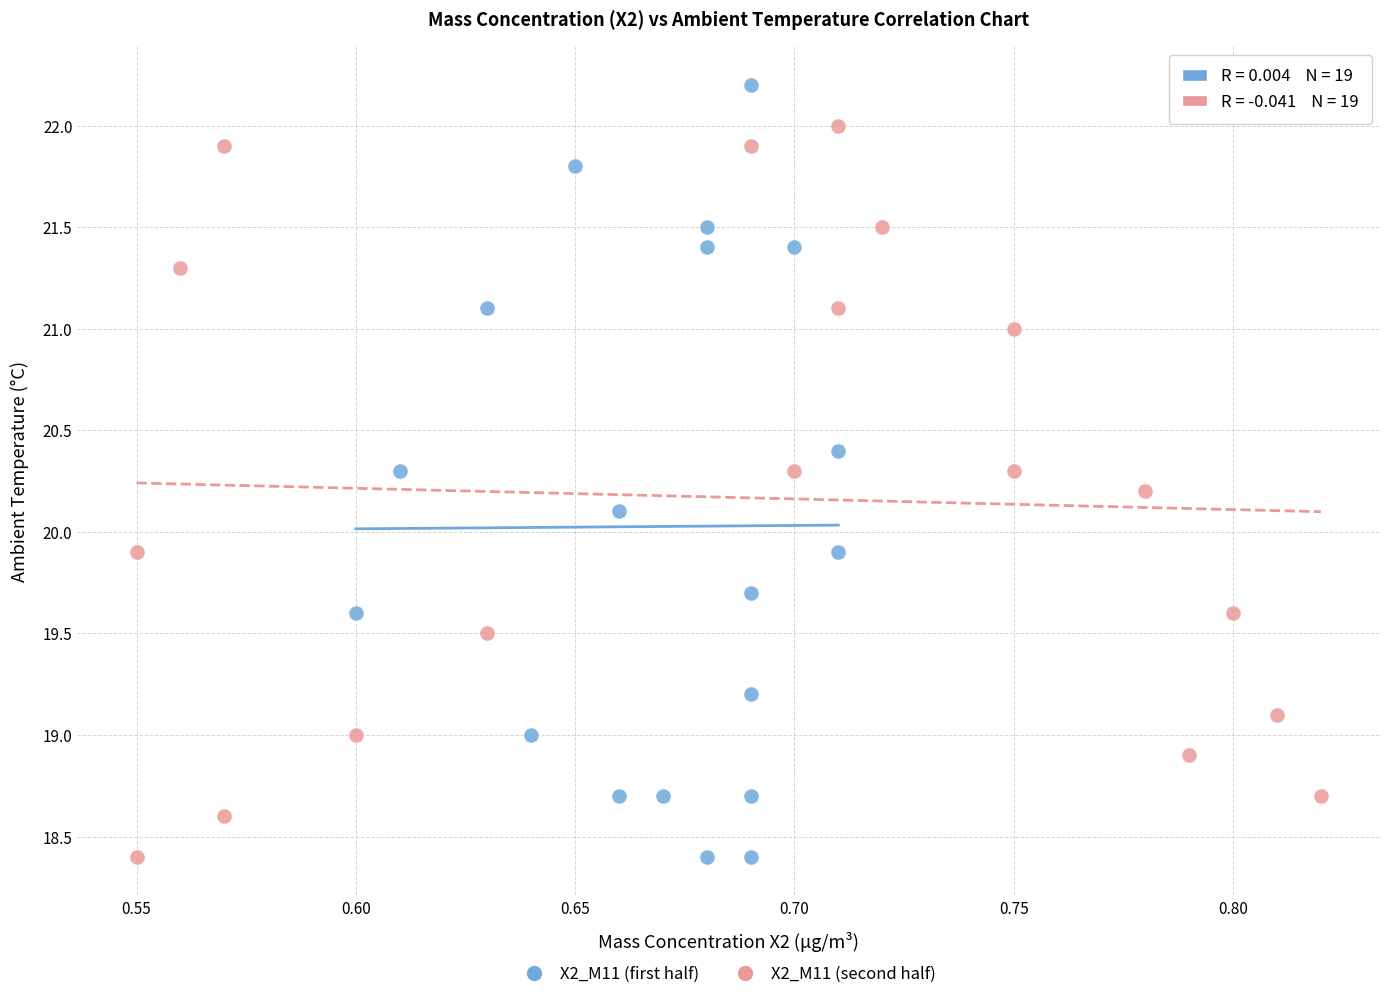

What are all the series names shown in the legend?

X2_M11 (first half), X2_M11 (second half)